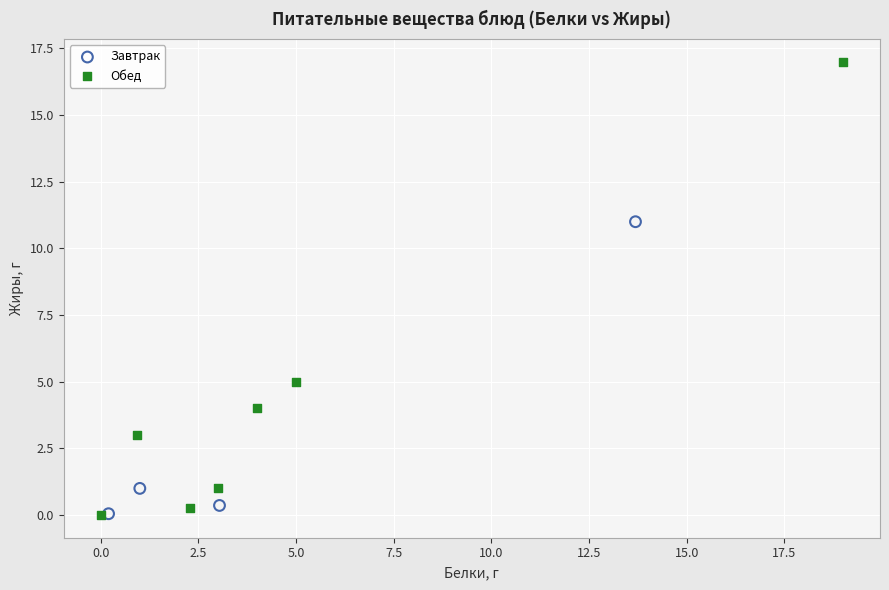

Which series has the largest Y range (max minus min)?

Обед